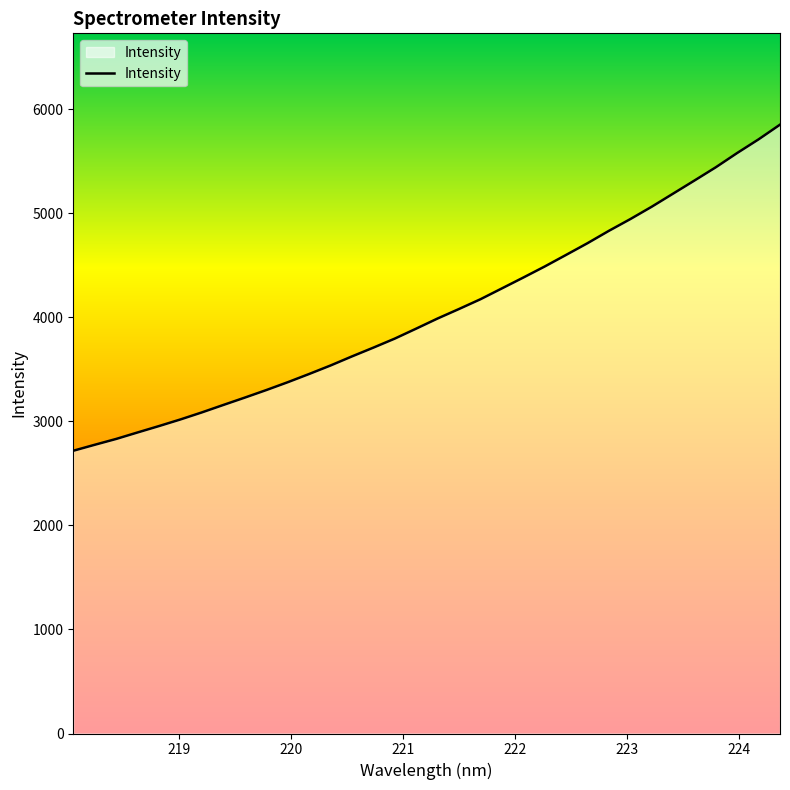

What is the maximum value shown in the chart?

5853.1